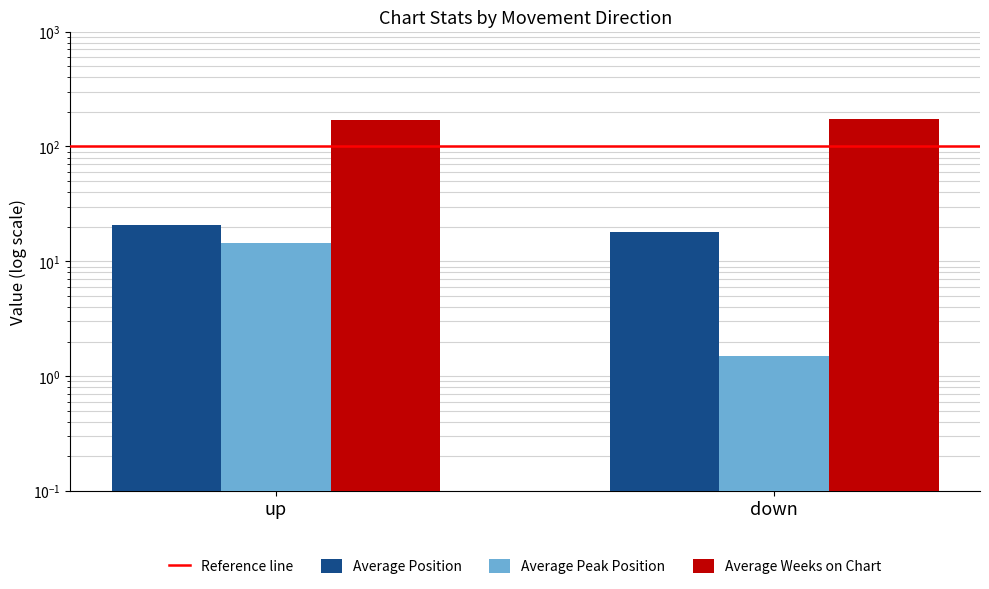

True or false: Average Weeks on Chart has a value of 171.0 at up.

True